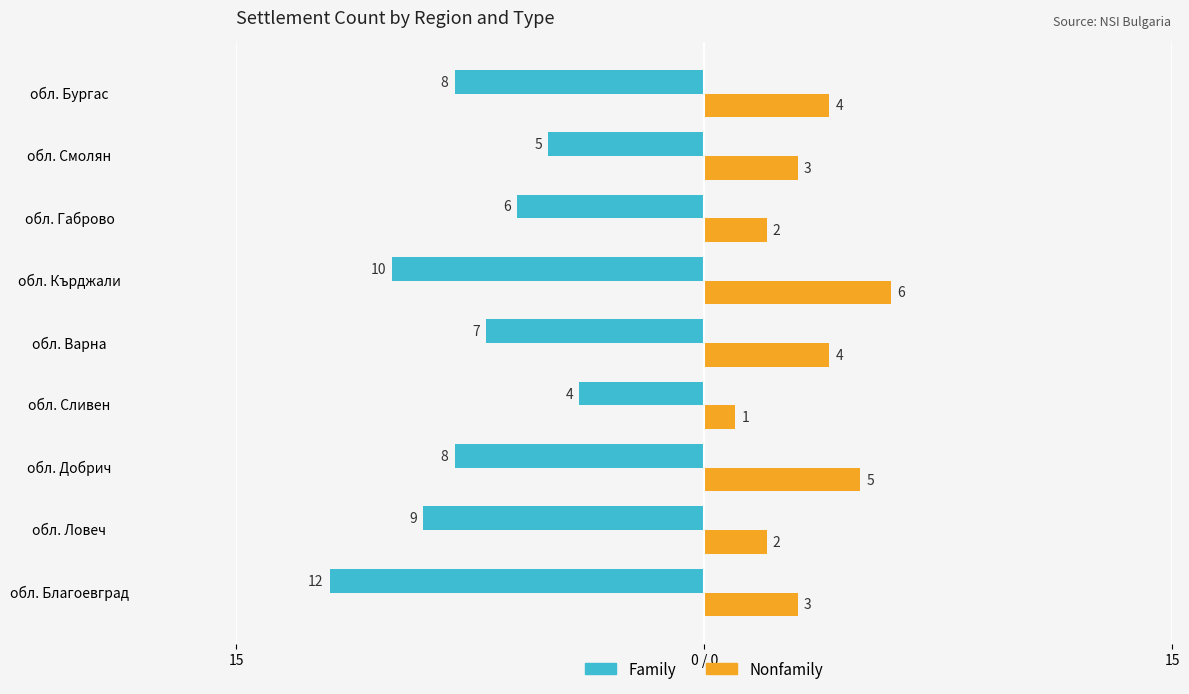

Which series has the largest range (max minus min)?

Family